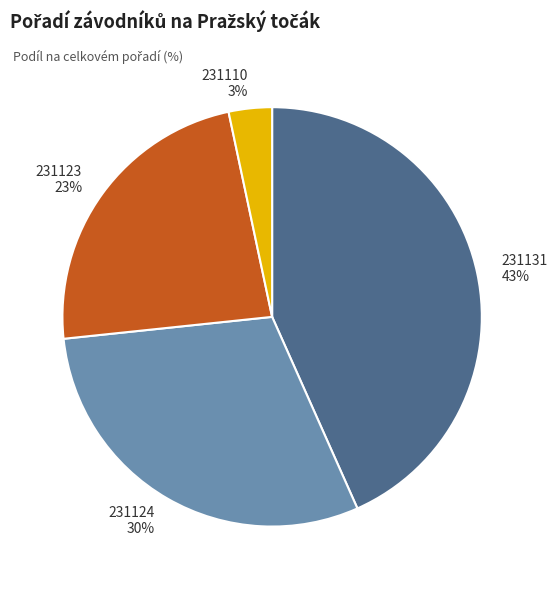

Count the number of slices in the pie.

4